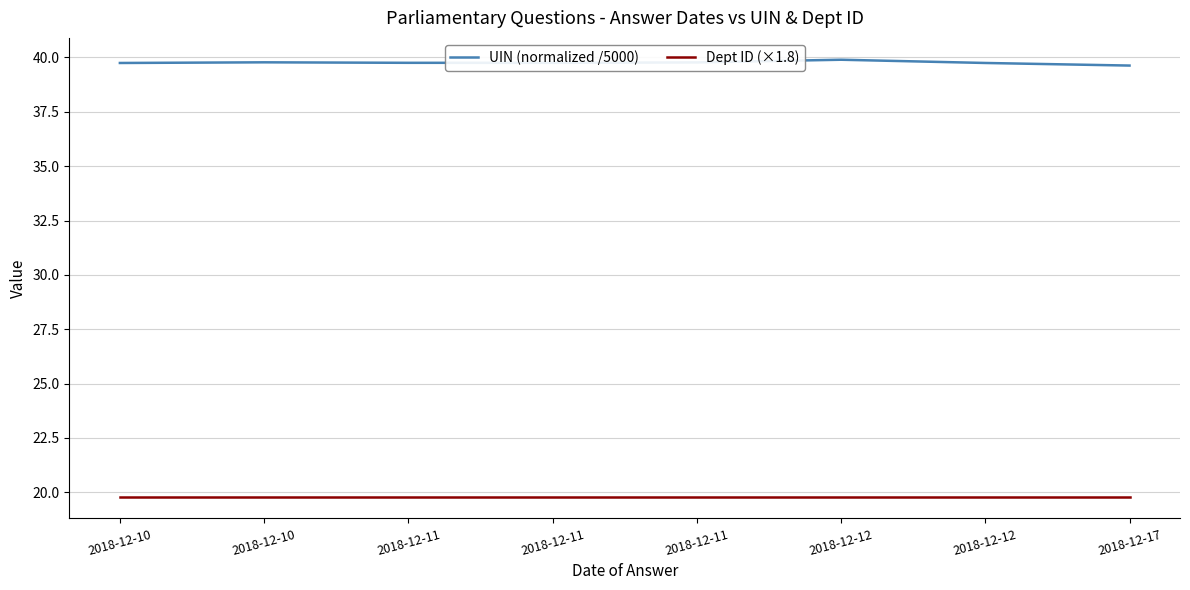

How many lines are shown in the chart?

2